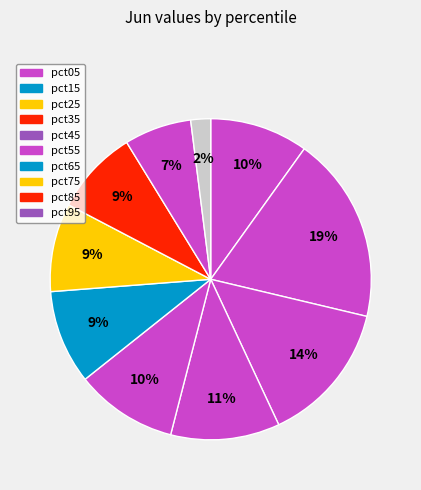

What percentage do pct25 and pct55 together represent?

23.8%